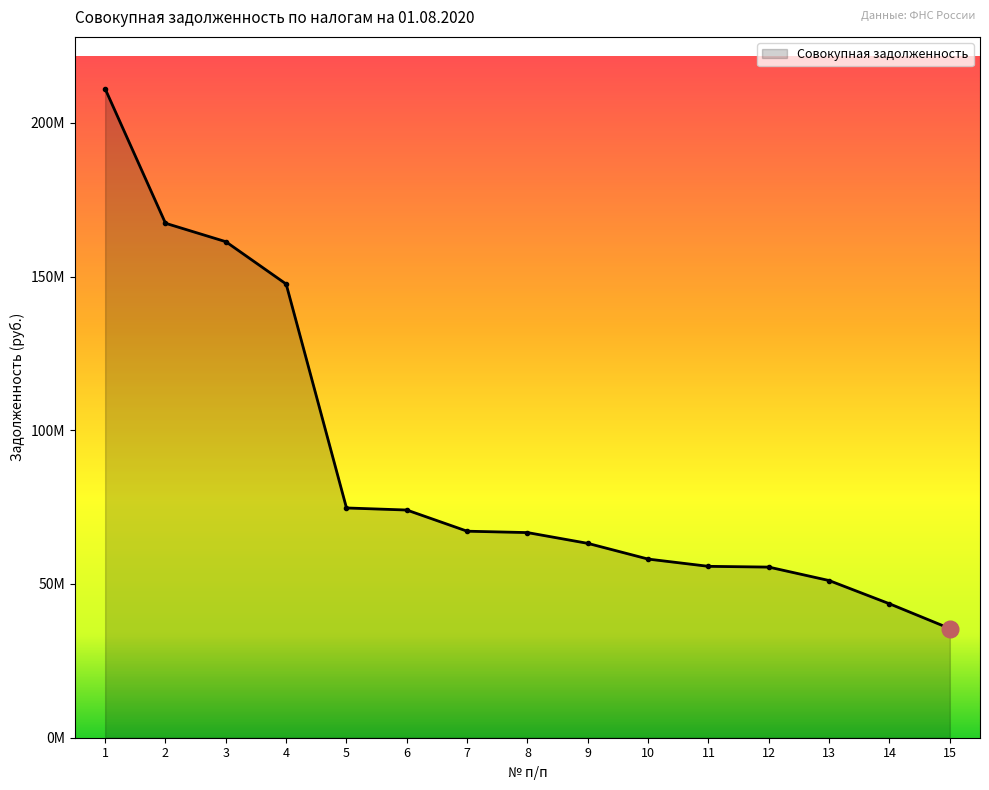

Reading left to right, what are all the values shown in this chart?

1=211049548.4	2=167324710.4	3=161326021.2	4=147551406.1	5=74726076.4	6=74053661.2	7=67168123.7	8=66716833.1	9=63210900.3	10=58100673.2	11=55739570.0	12=55494024.0	13=51117409.5	14=43559529.1	15=35506812.5